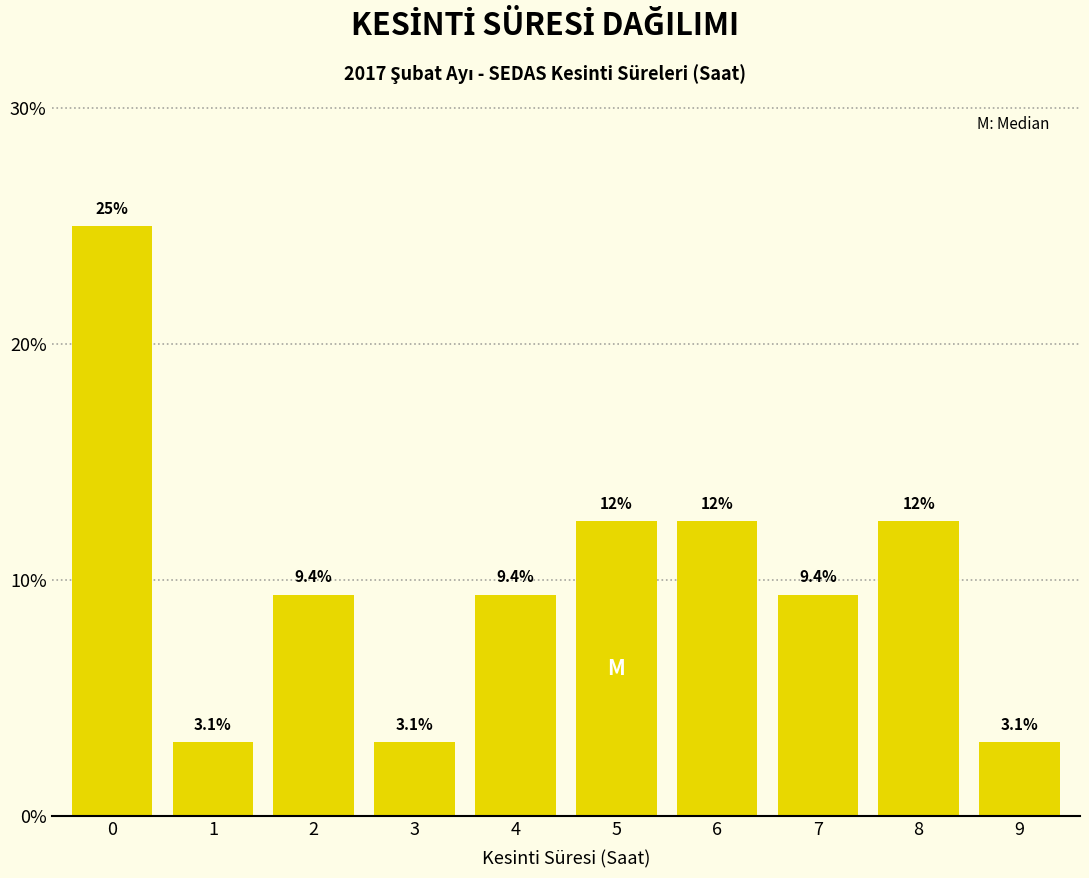

Reading left to right, transcribe all the data shown in this chart.

25.0	3.1	9.4	3.1	9.4	12.5	12.5	9.4	12.5	3.1